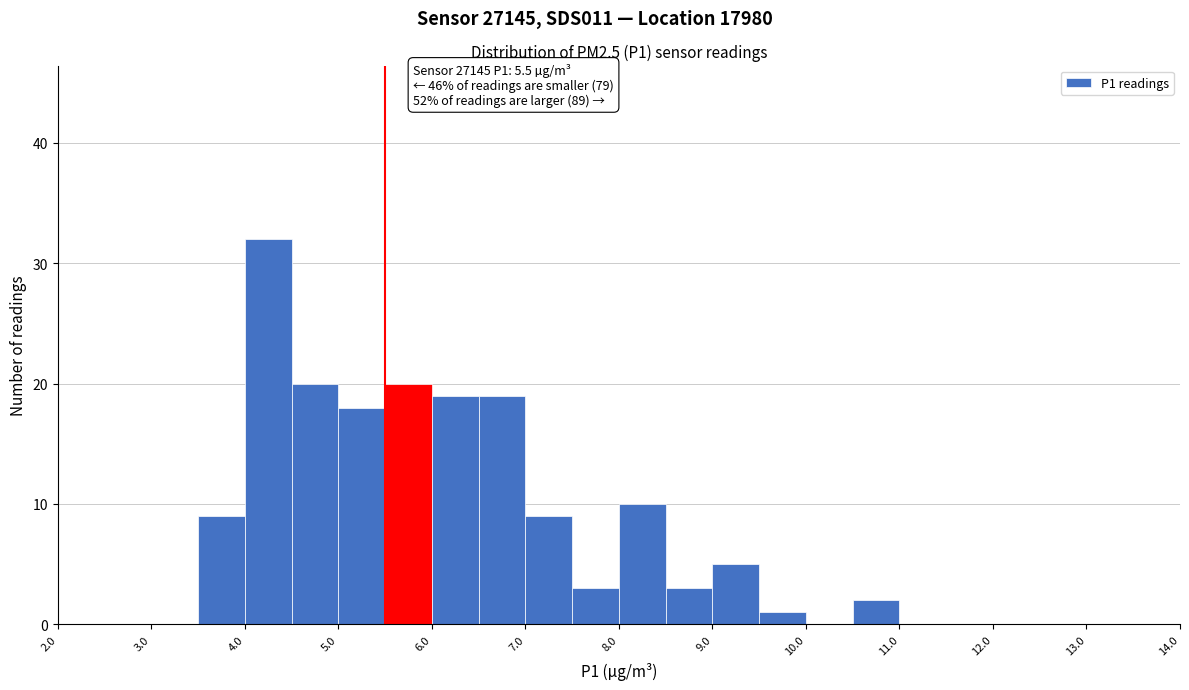

Over which range of the x-axis is the bar tallest?

4.0 to 4.5